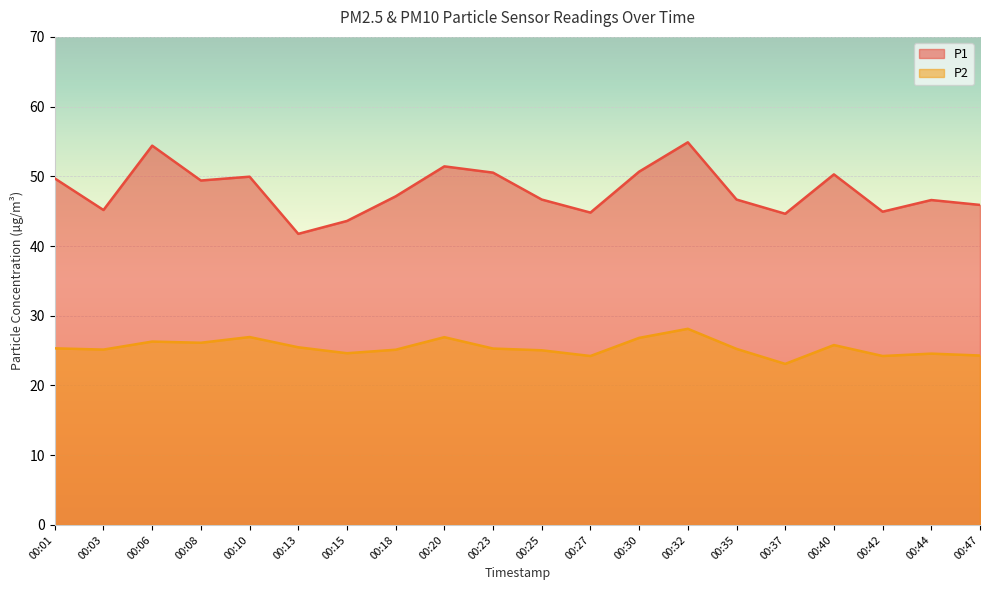

At 00:30, list the series in order from smallest to largest.

P2, P1